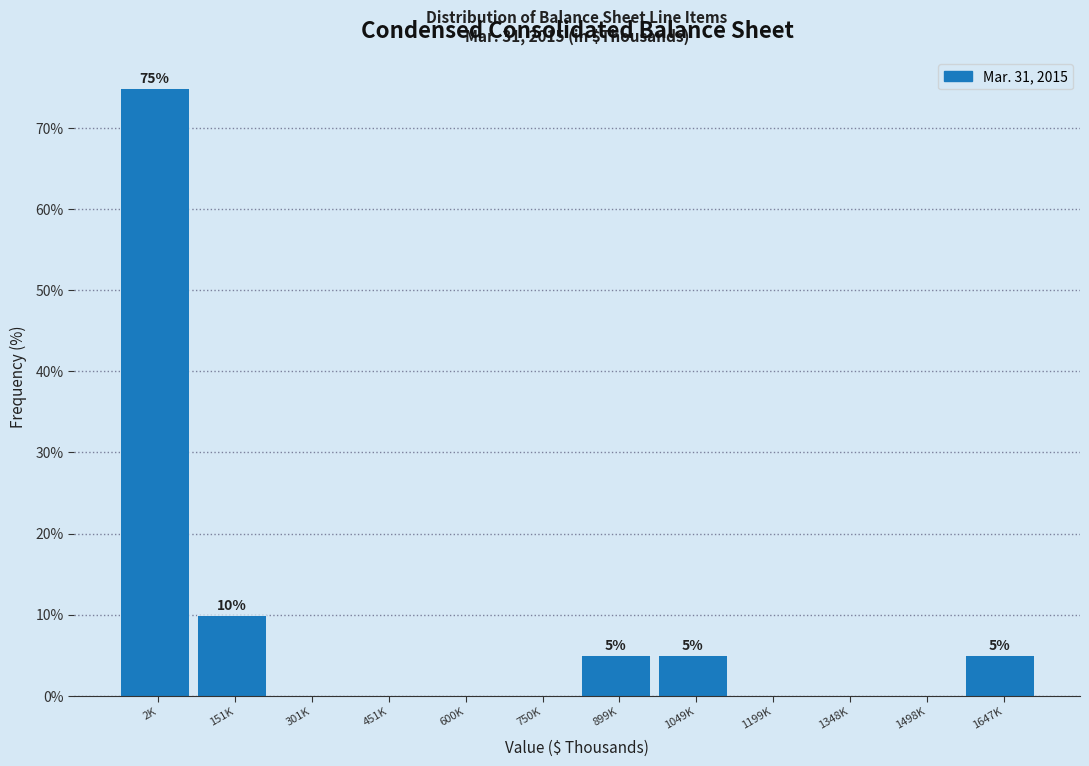

Reading left to right, extract all data points from this chart.

2K=75	151K=10	301K=0	451K=0	600K=0	750K=0	899K=5	1049K=5	1199K=0	1348K=0	1498K=0	1647K=5